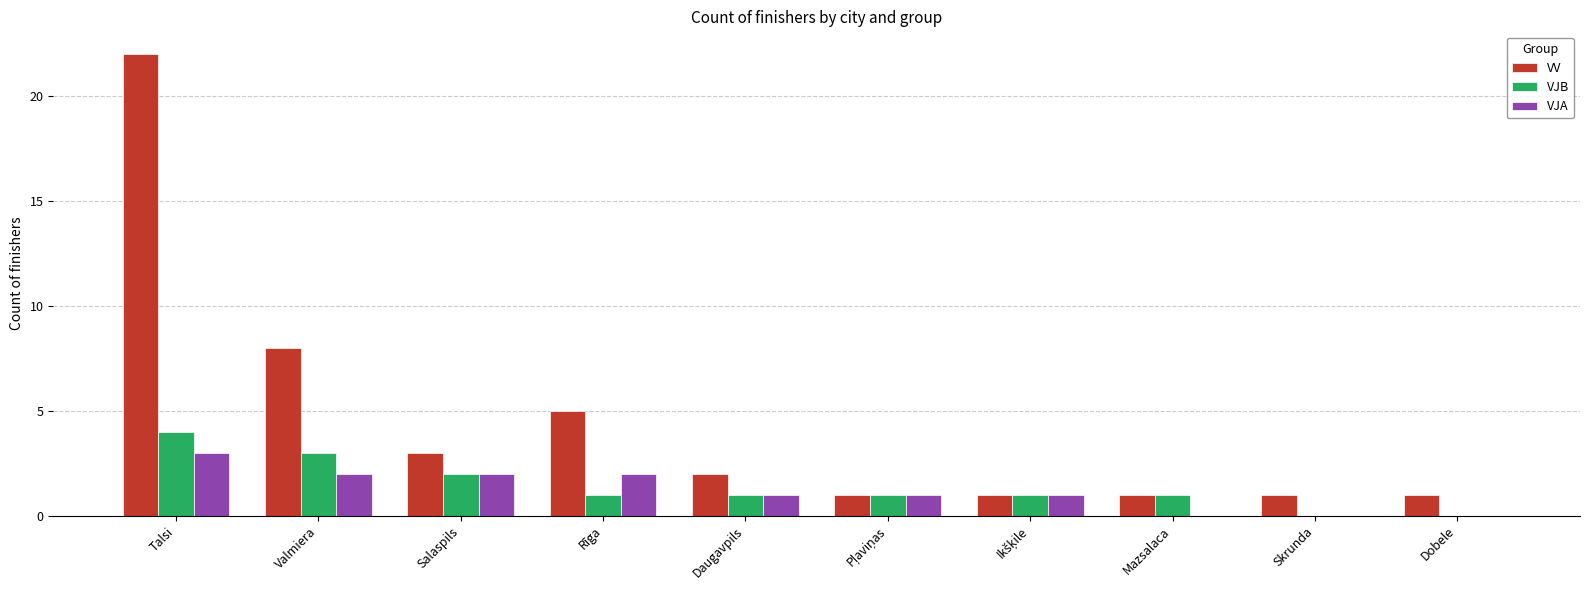

What is the total value across all series at Rīga?

8